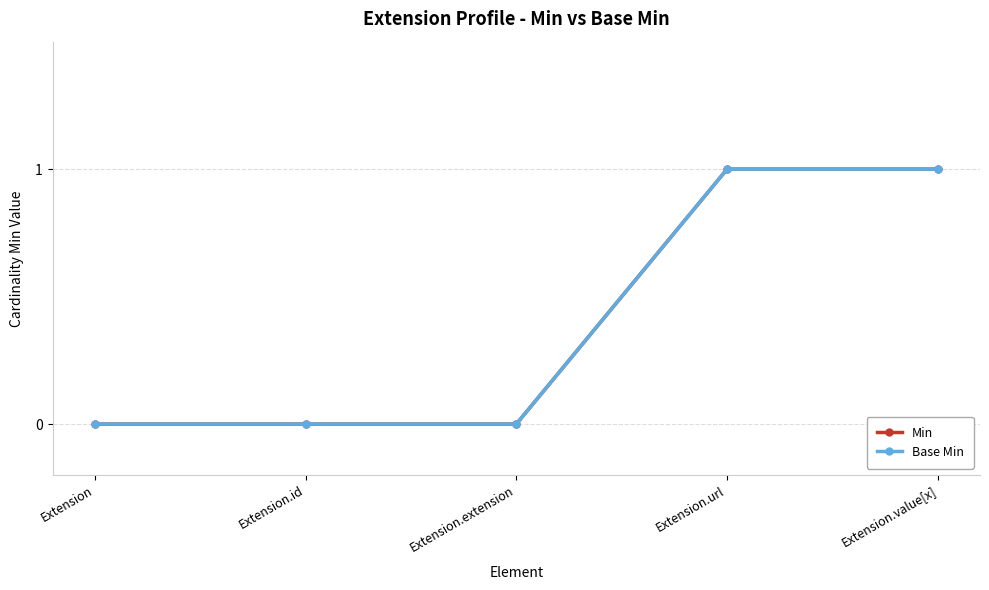

Does the chart have visible grid lines?

Yes